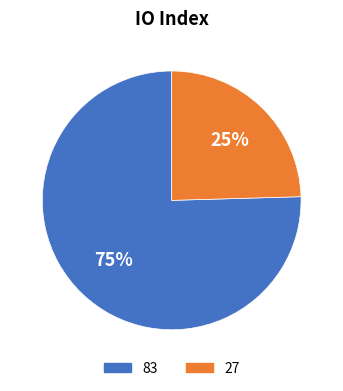

Which slice is the largest?

83